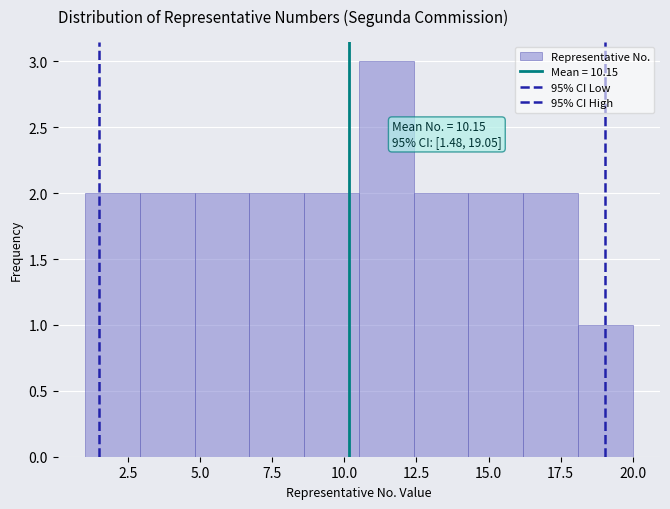

Read against the x-axis, roughly where is the centre of the tallest bar?

11.5